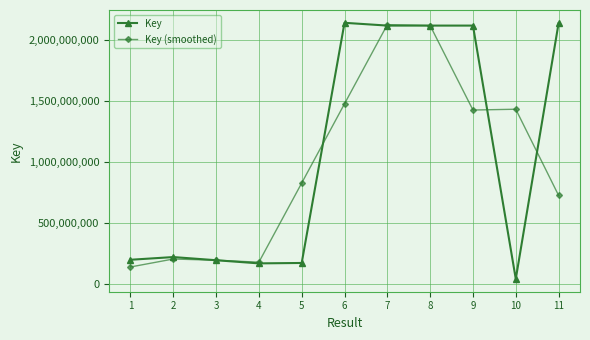

What are all the series names shown in the legend?

Key, Key (smoothed)